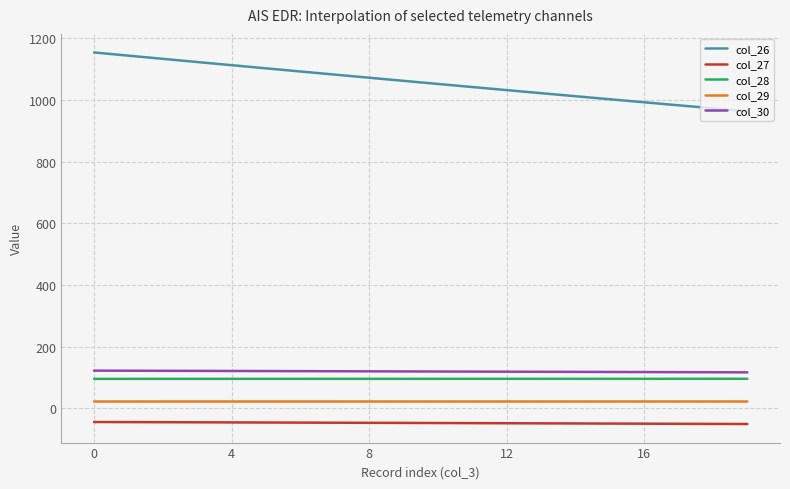

Which series has the largest total across all categories?

col_26